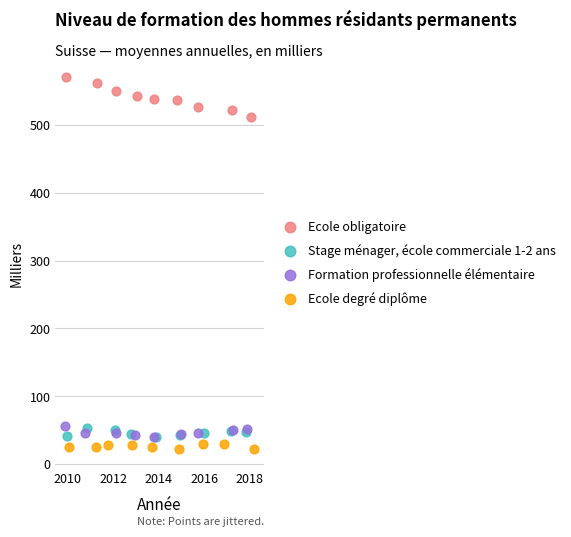

Which series contains the highest Y value?

Ecole obligatoire